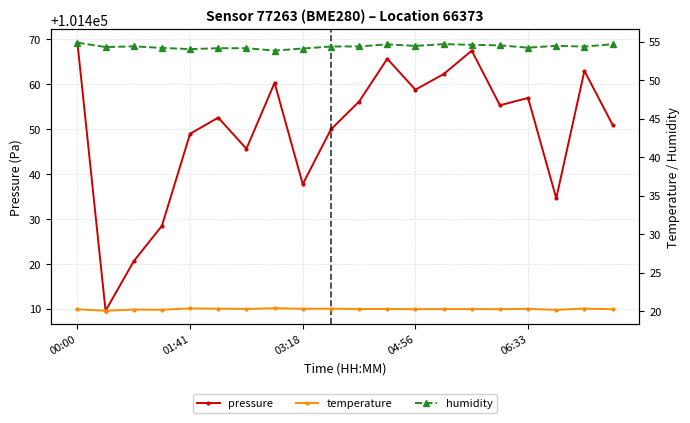

Which series has the widest spread of values?

pressure